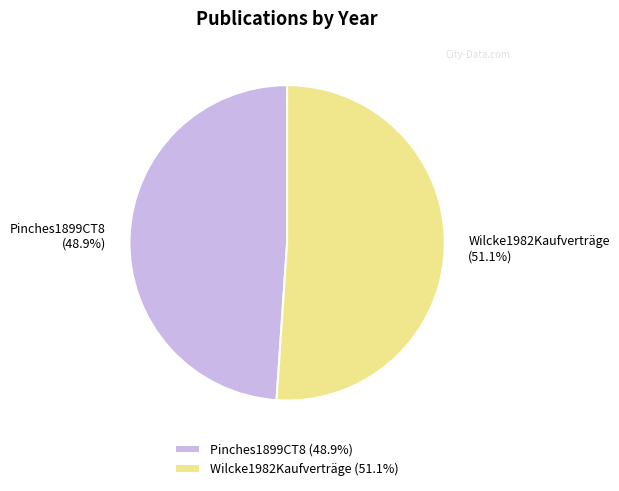

How many segments does this pie chart have?

2